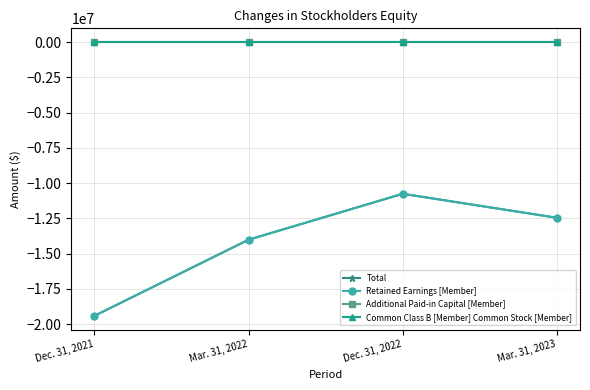

The value of Common Class B [Member] Common Stock [Member] at Mar. 31, 2022 is 625. True or false?

True